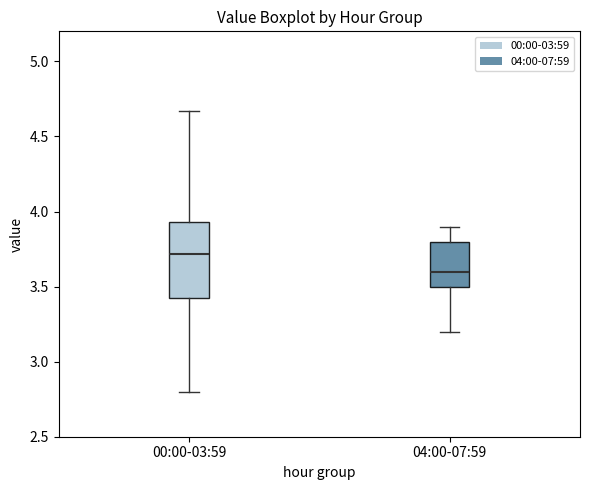

Which box is the tallest, from its lower edge to its upper edge?

00:00-03:59